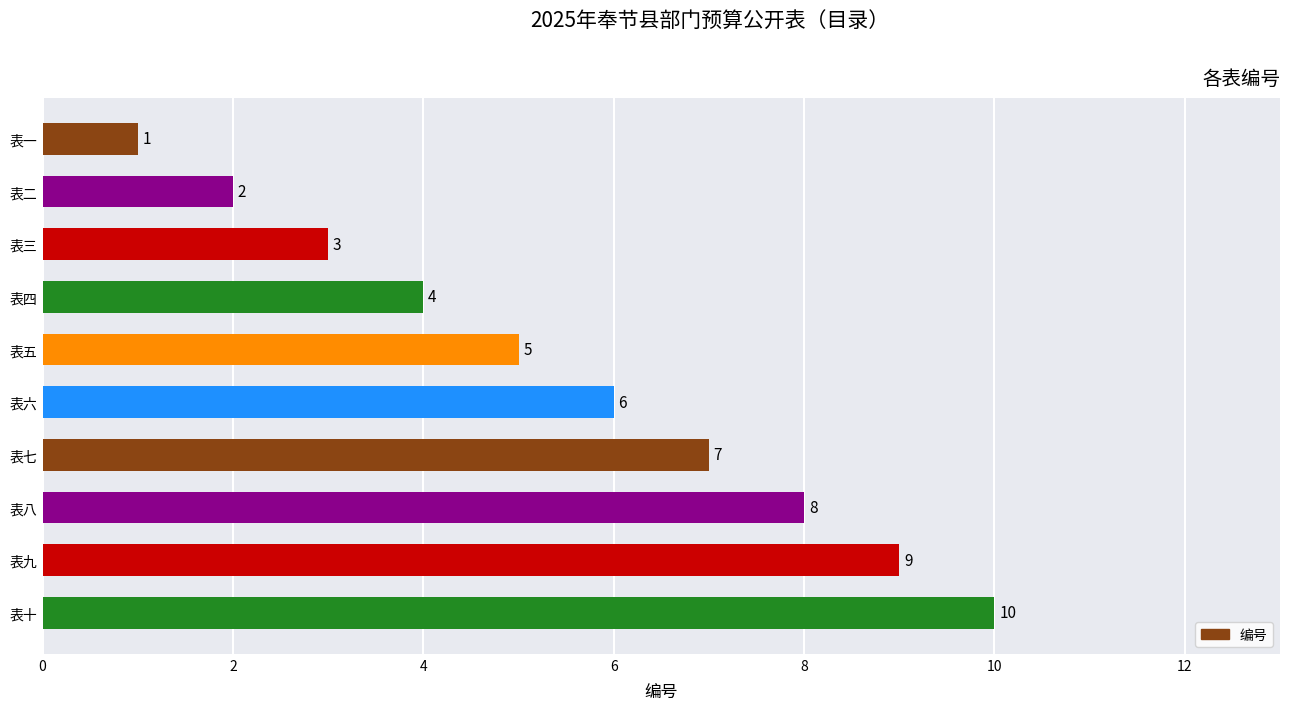

What is the label of the 6th bar from the top?

表六